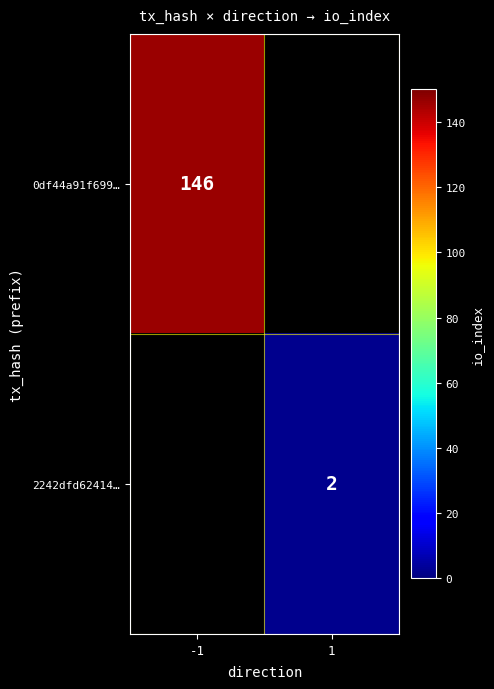

The value of 2242dfd62414… at 1 is 2. True or false?

True